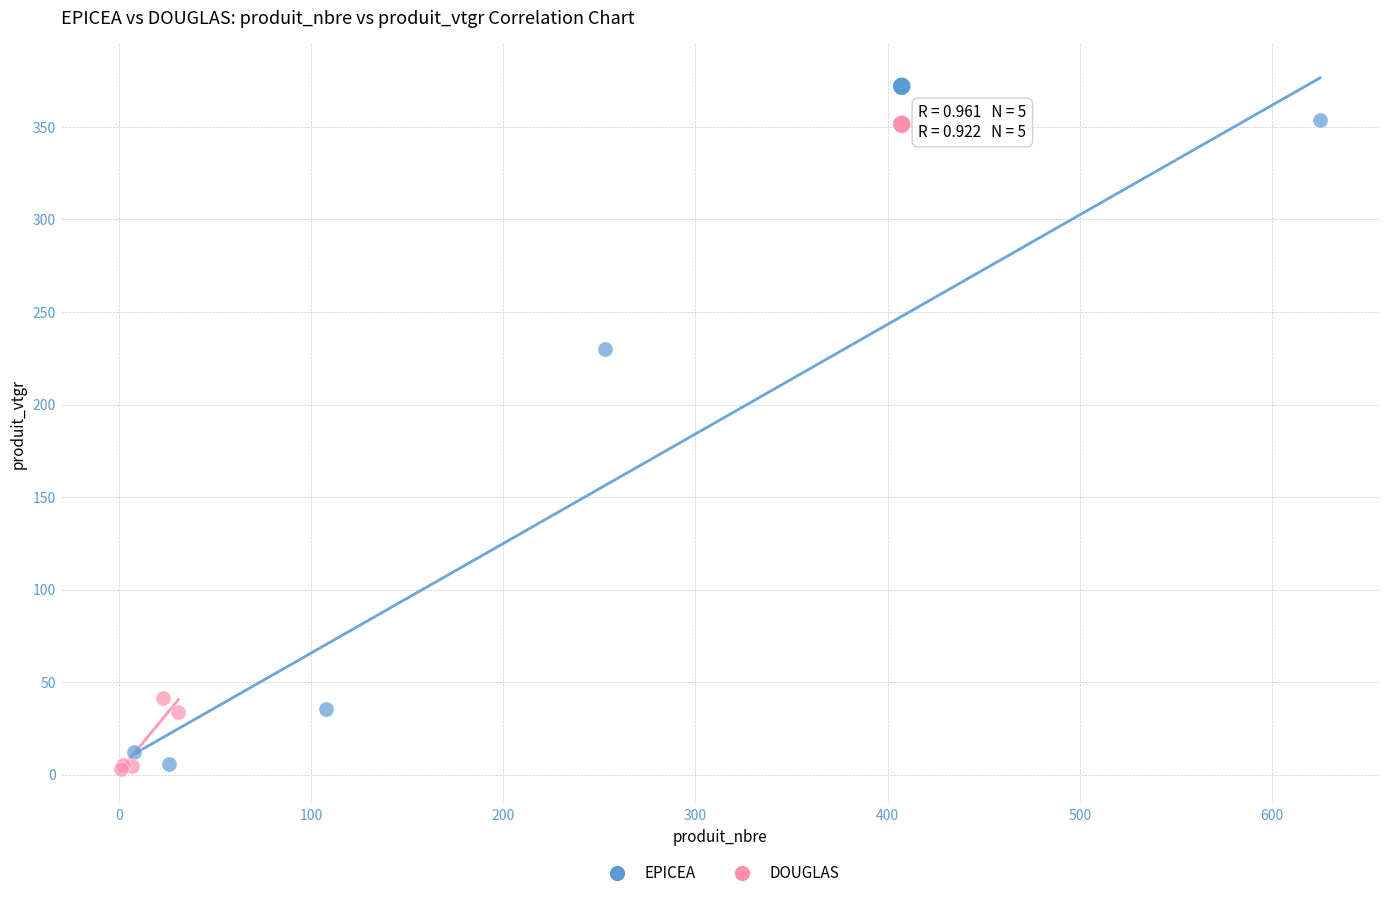

Which series has the largest Y range (max minus min)?

EPICEA